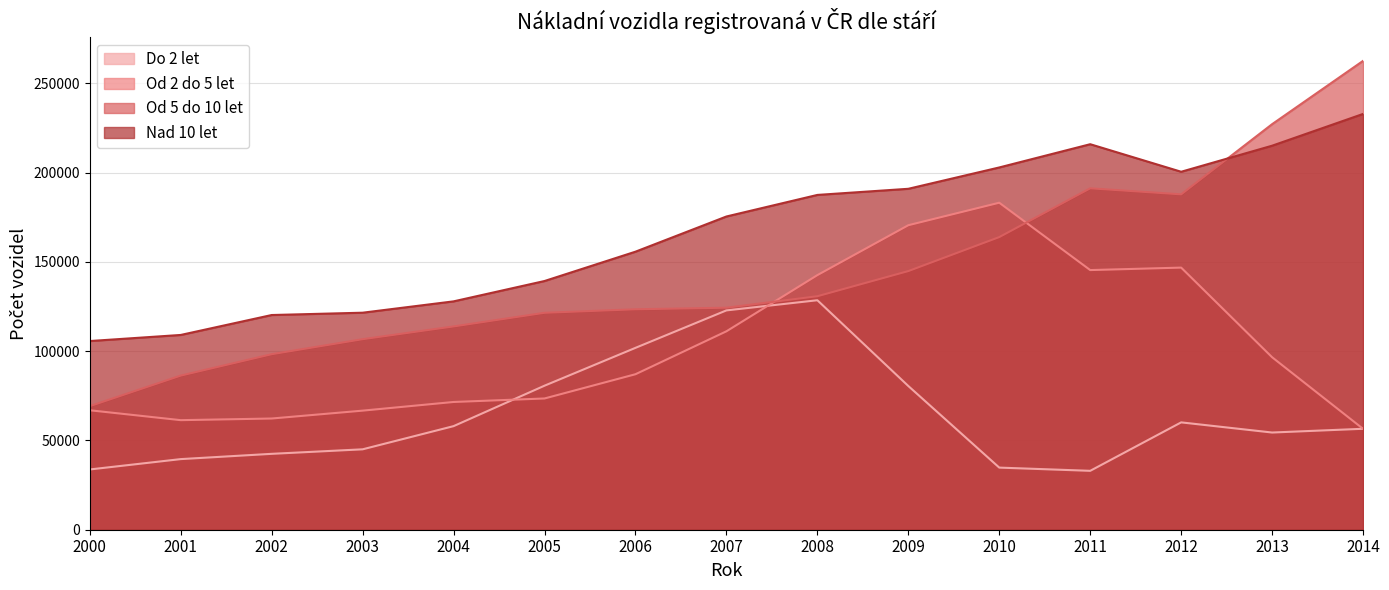

True or false: Nad 10 let and Od 2 do 5 let cross at least once.

False